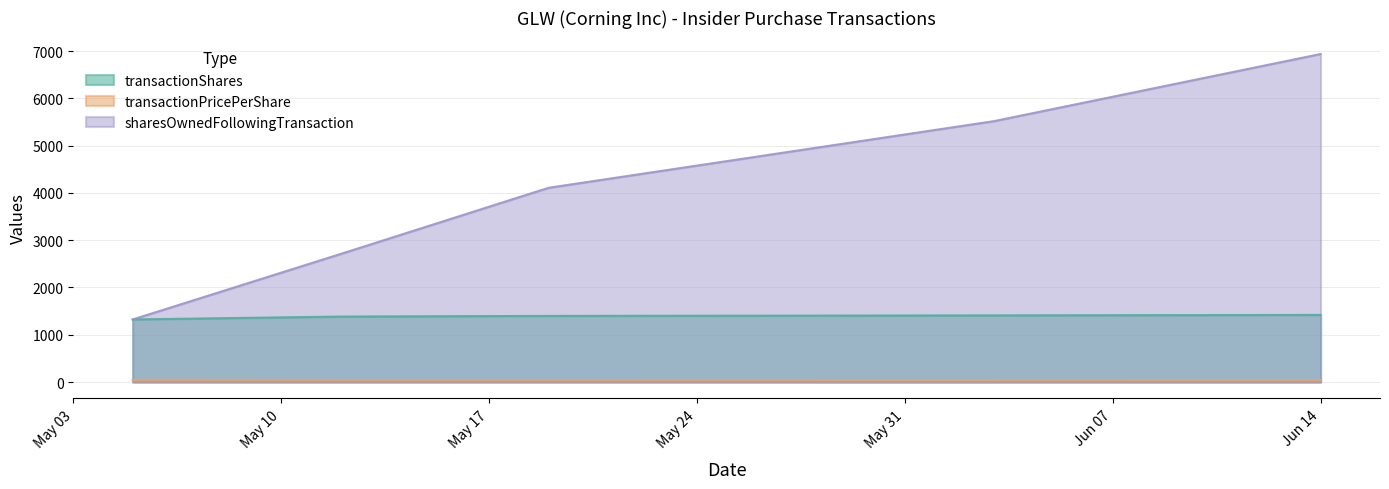

What is the difference between the highest and lowest values at 2021-05-12?

2665.7